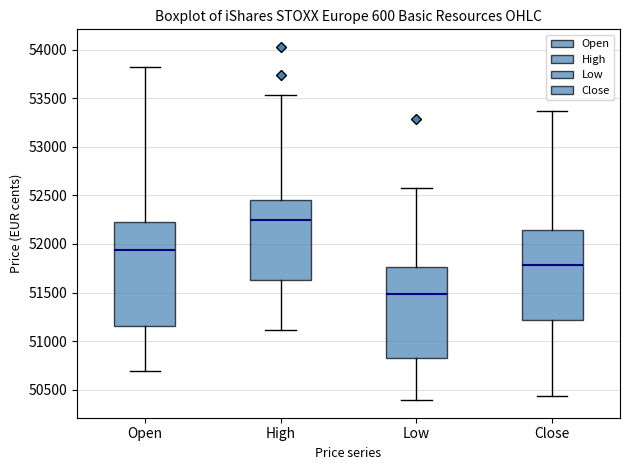

Reading left to right, transcribe this box plot: for each box, give where its median line is, the range the box spans, and where its two whiskers end, as read against the y-axis. The values are not printed on the chart, so give them approximately, as read against the axis.

Open: median 51950, box 51150 to 52200, whiskers 50700 to 53800
High: median 52250, box 51650 to 52450, whiskers 51100 to 53550
Low: median 51500, box 50850 to 51750, whiskers 50400 to 52600
Close: median 51800, box 51200 to 52150, whiskers 50450 to 53350